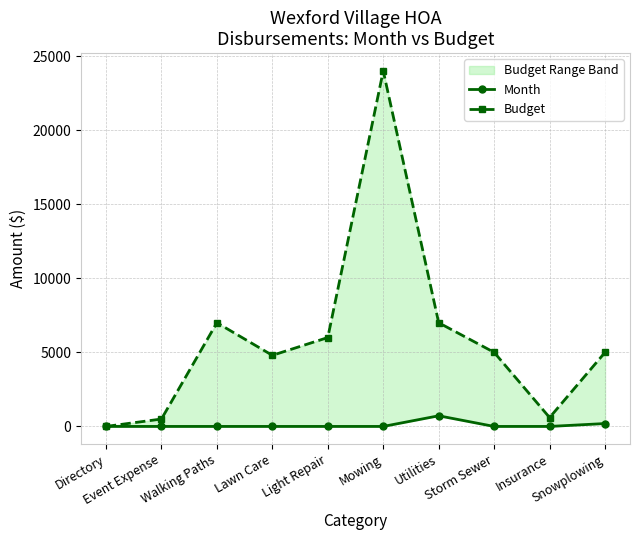

At which label does Budget reach its peak?

Mowing